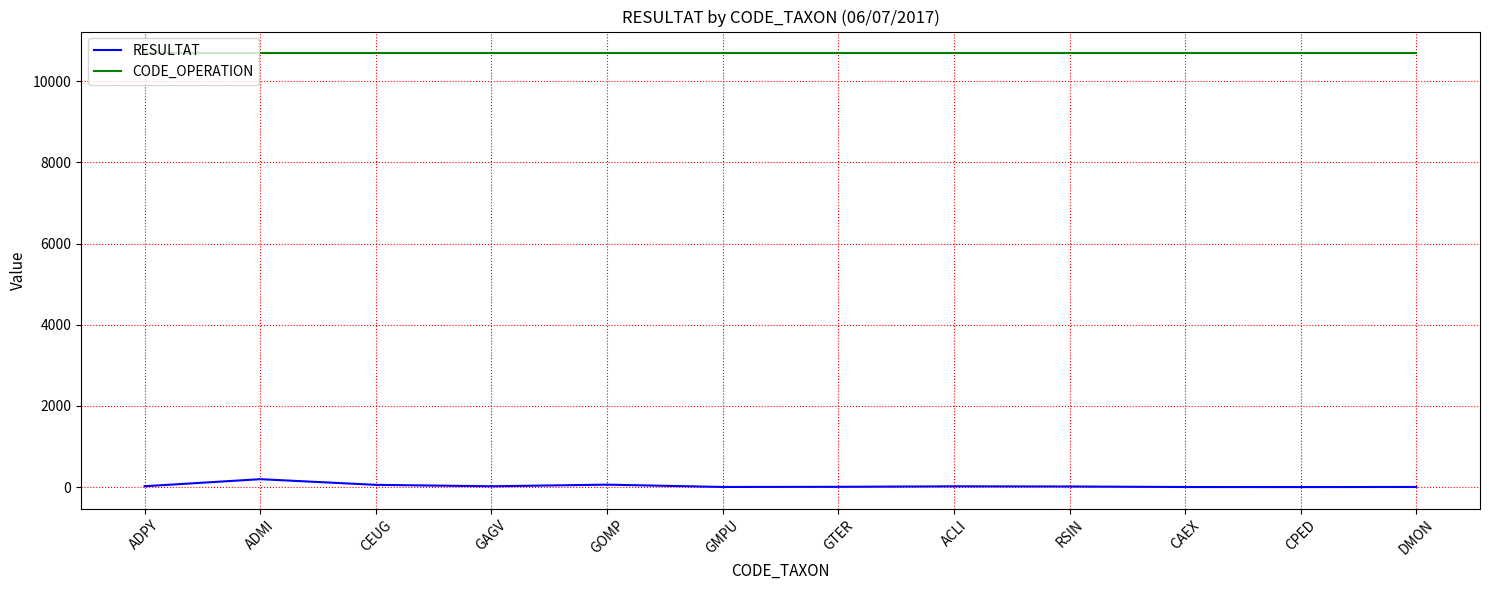

At ADPY, list the series in order from smallest to largest.

RESULTAT, CODE_OPERATION